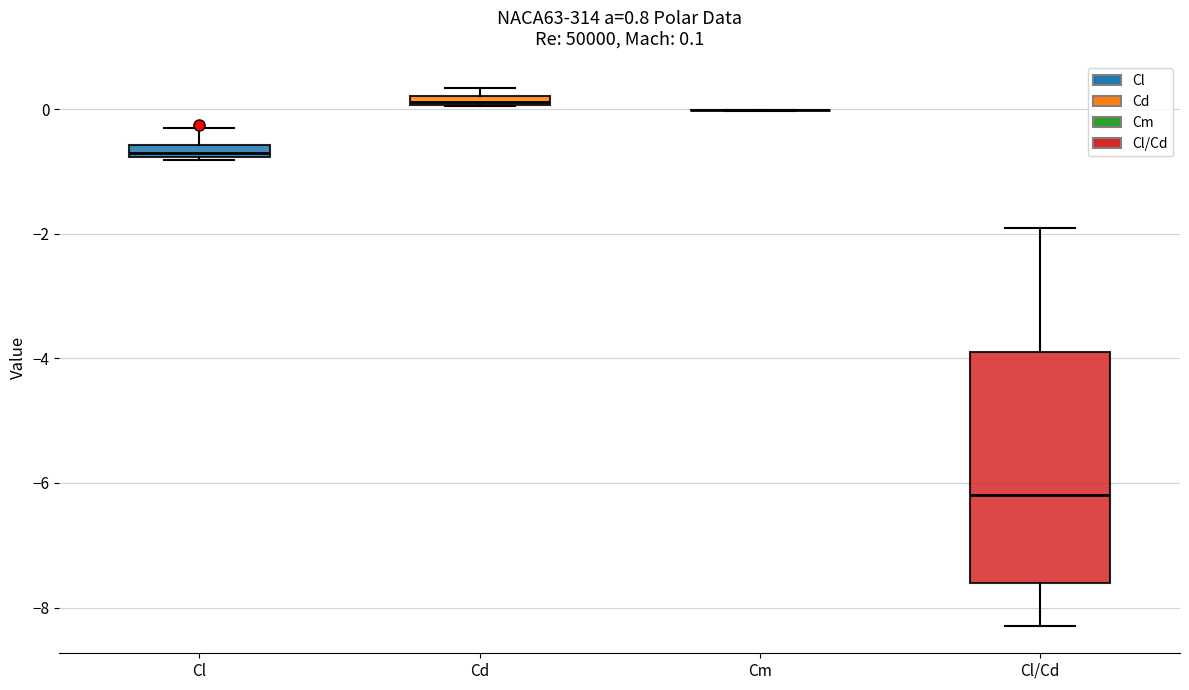

Which box is the tallest, from its lower edge to its upper edge?

Cl/Cd